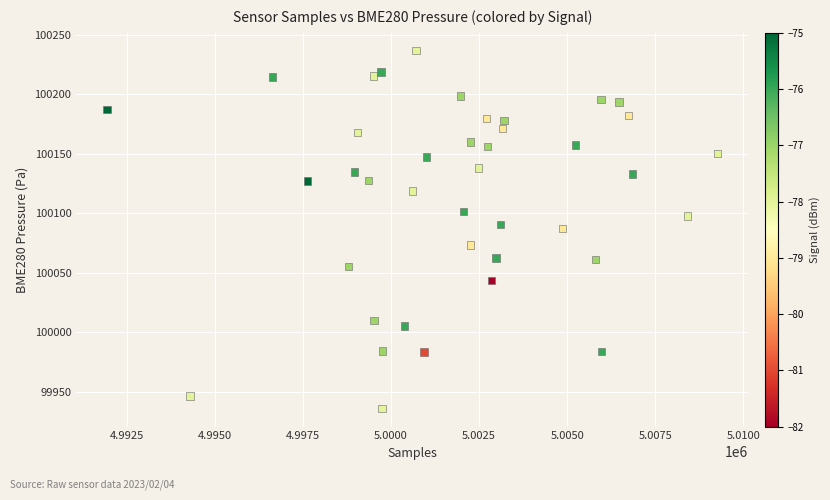

What is the range of X values (max minus min)?

17350.0